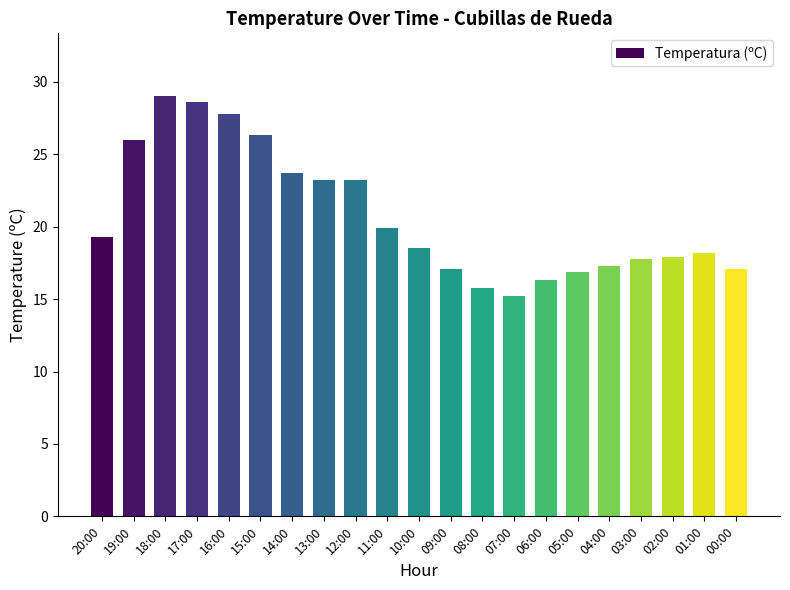

What is the smallest value displayed?

15.2